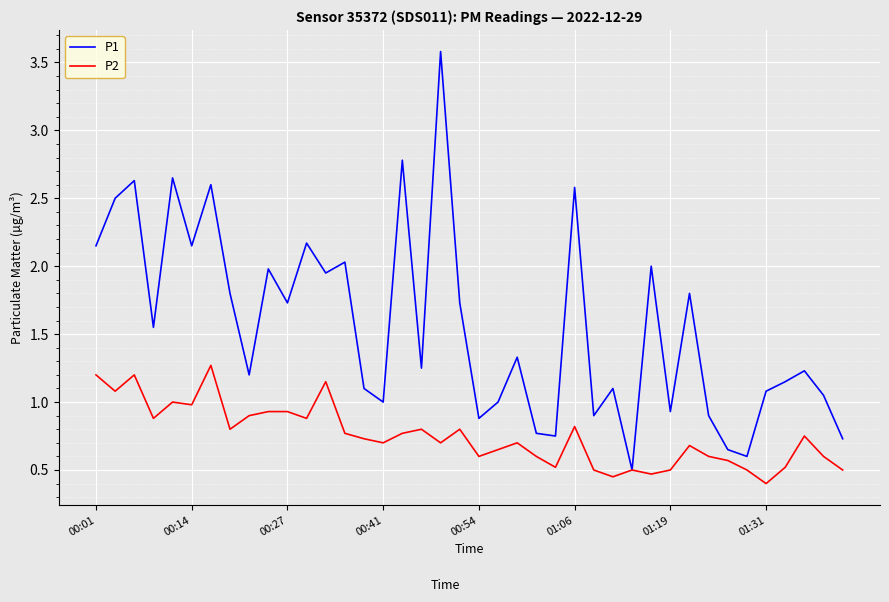

Which series has the largest total across all categories?

P1